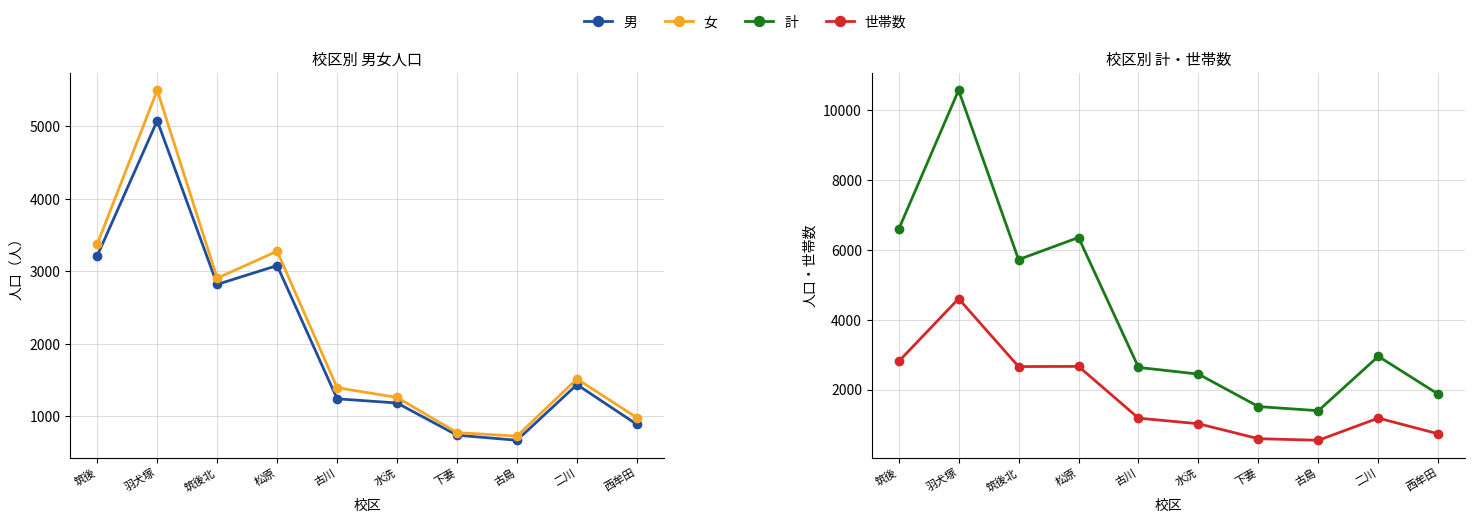

Is the value of 世帯数 at 筑後北 greater than the value of 計 at 下妻?

Yes